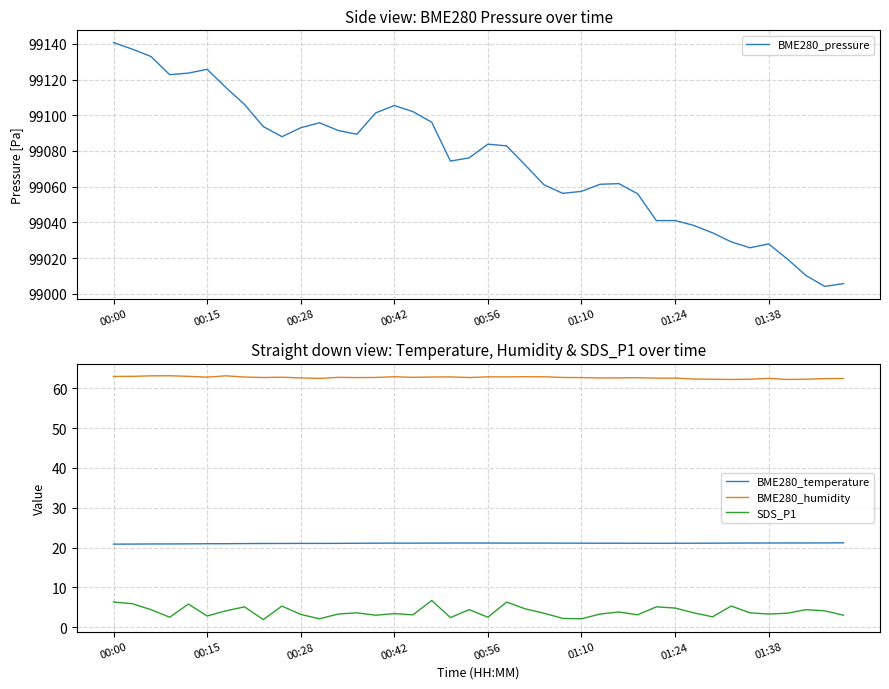

How many data points in SDS_P1 are less than 3?

9